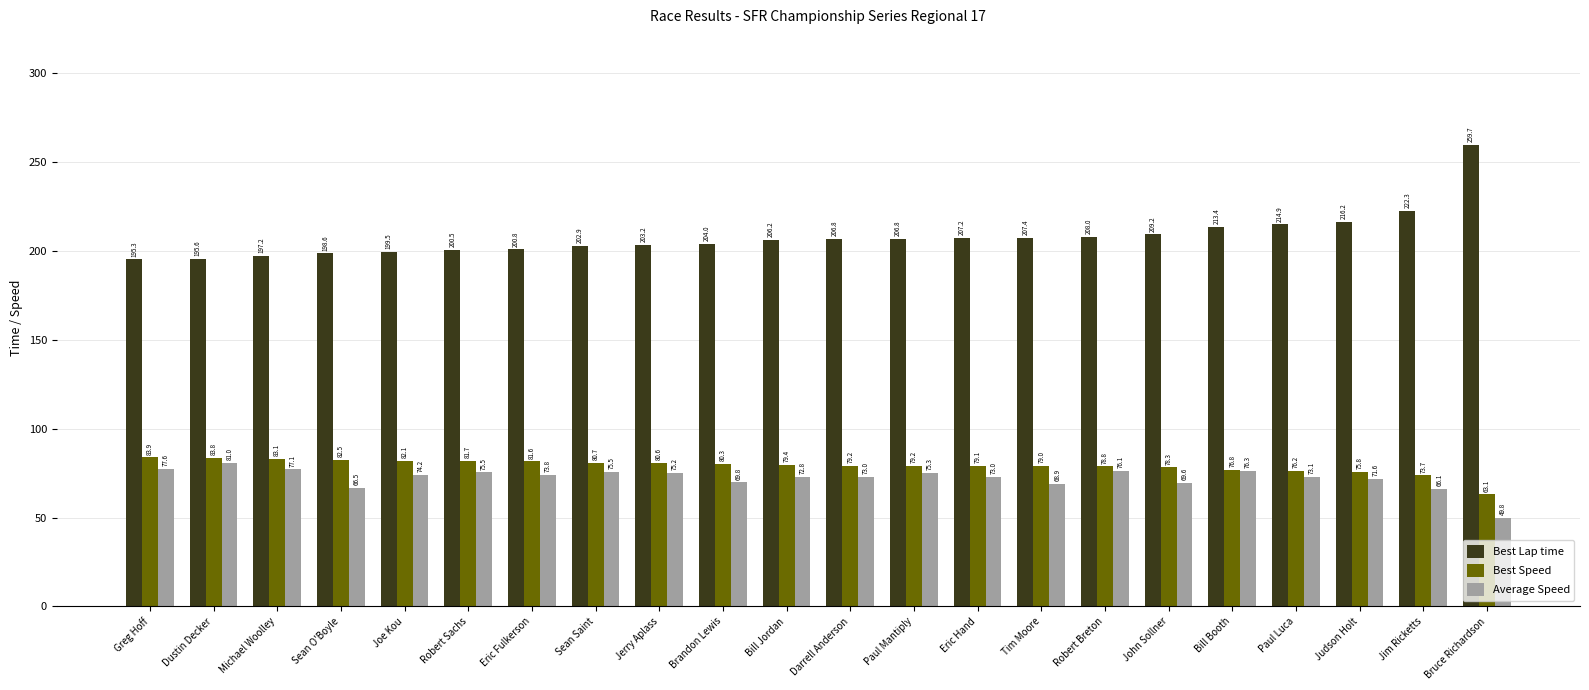

What is the value of the Best Speed bar at the 10th from the left?

80.3